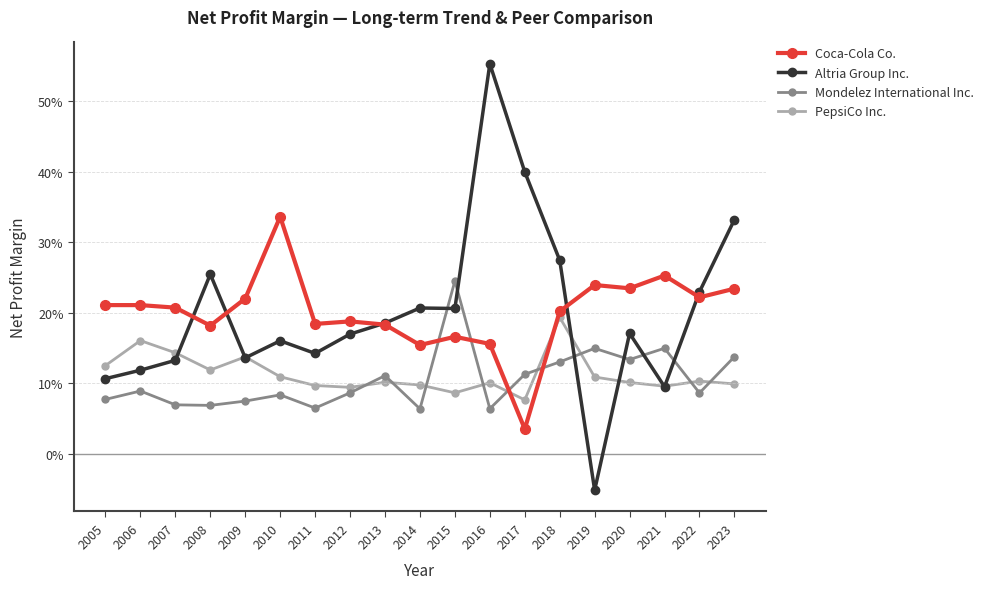

In Mondelez International Inc., how many points are lower than both neighbors (excluding endpoints)?

6